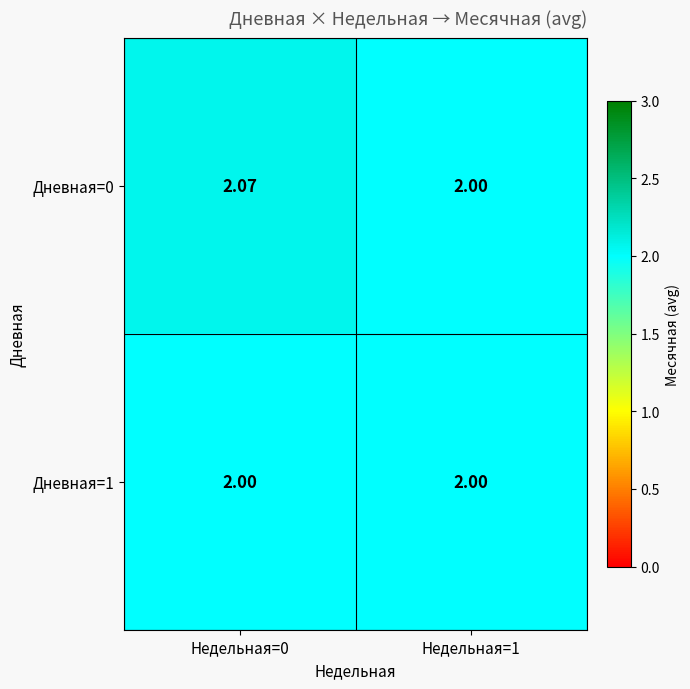

What is the smallest value displayed?

2.0